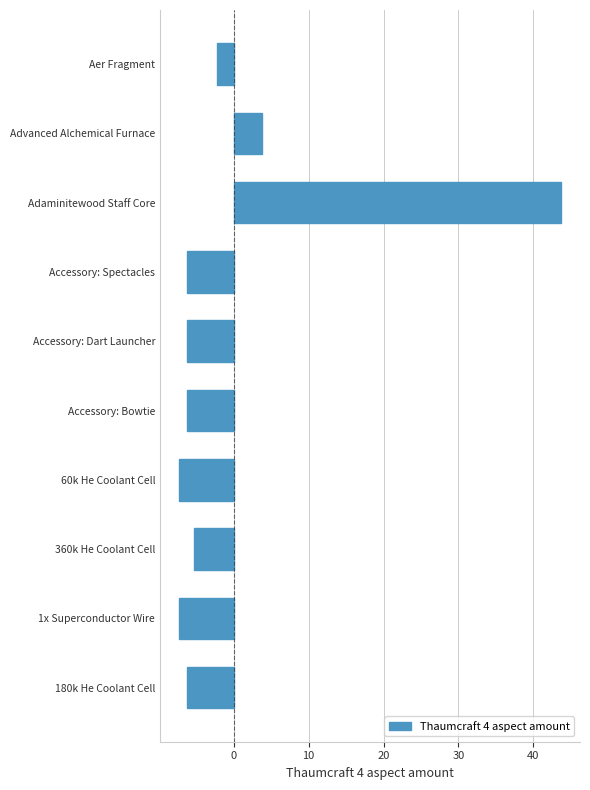

What is the smallest value displayed?

-7.3